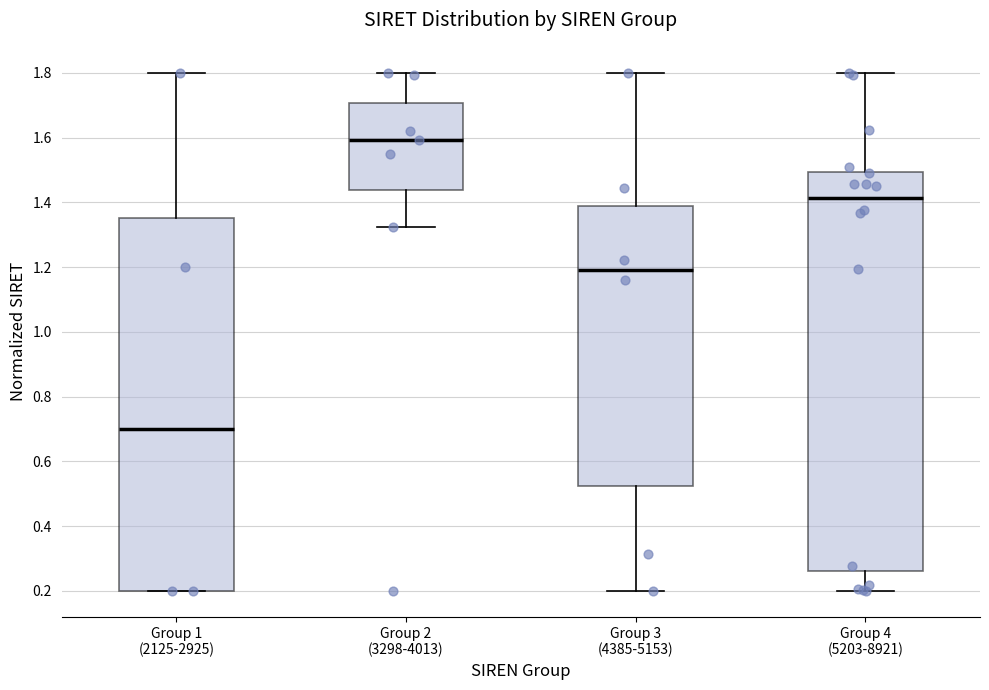

Where does the lower whisker of the box for Group 2 (3298-4013) end on the y-axis? The values are not printed on the chart, so give them approximately, as read against the axis.

1.32